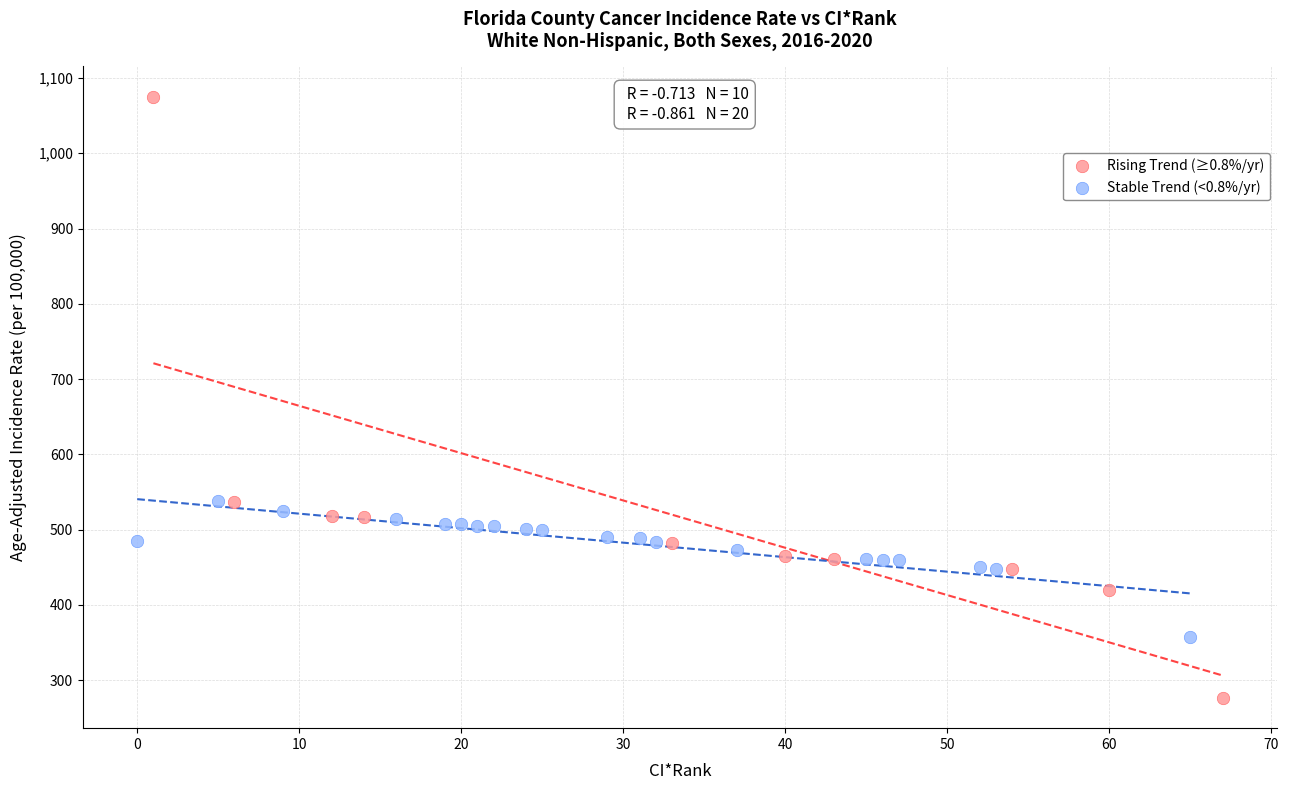

Which series reaches the minimum Y coordinate?

Rising Trend (≥0.8%/yr)